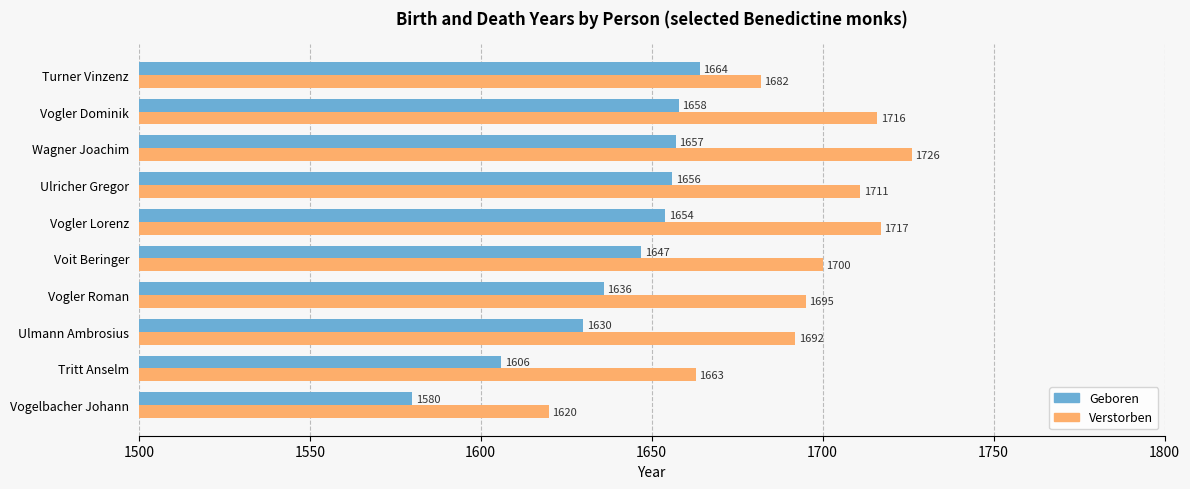

Which series has the largest total across all categories?

Verstorben